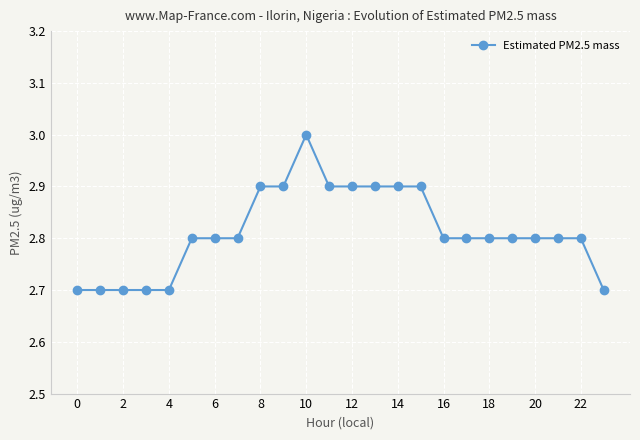

Reading left to right, list all the values displayed in this chart.

2.7	2.7	2.7	2.7	2.7	2.8	2.8	2.8	2.9	2.9	3.0	2.9	2.9	2.9	2.9	2.9	2.8	2.8	2.8	2.8	2.8	2.8	2.8	2.7